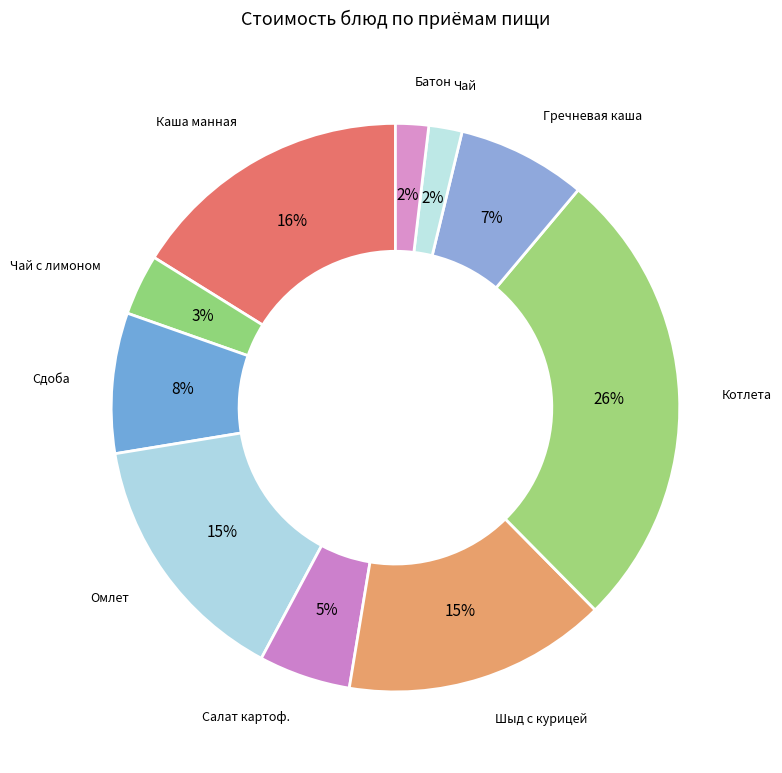

Is the sum of Гречневая каша and Чай greater than half?

No